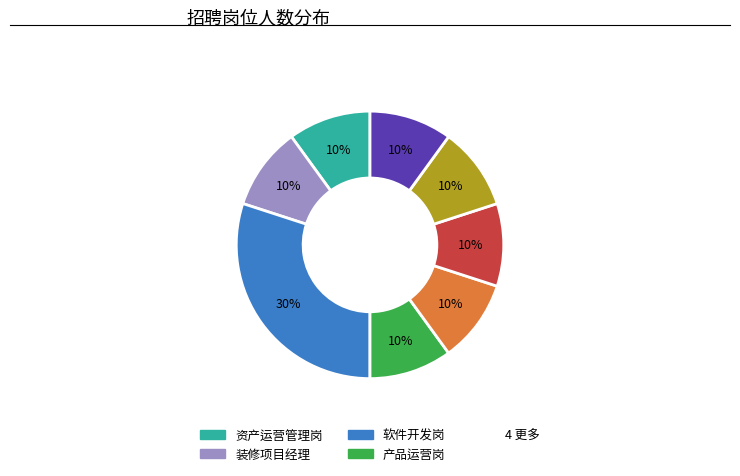

Is there any slice that represents more than half of the pie?

No